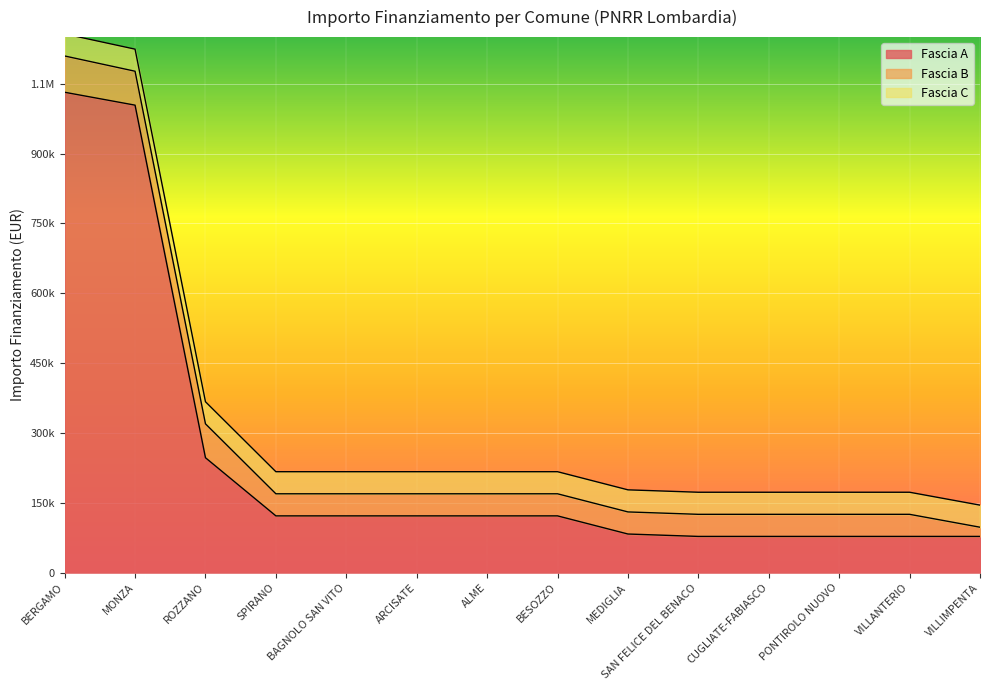

What is the difference between the highest and lowest values at ROZZANO?

199397